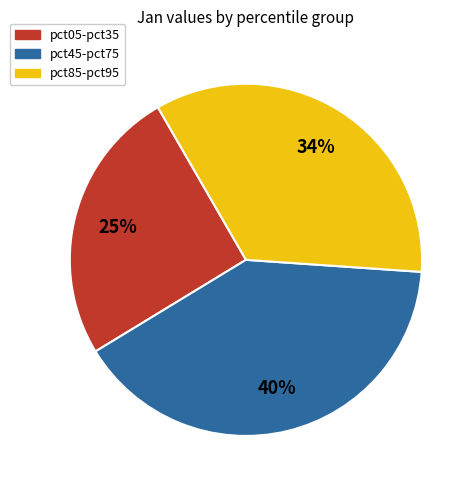

Does any single category account for the majority?

No